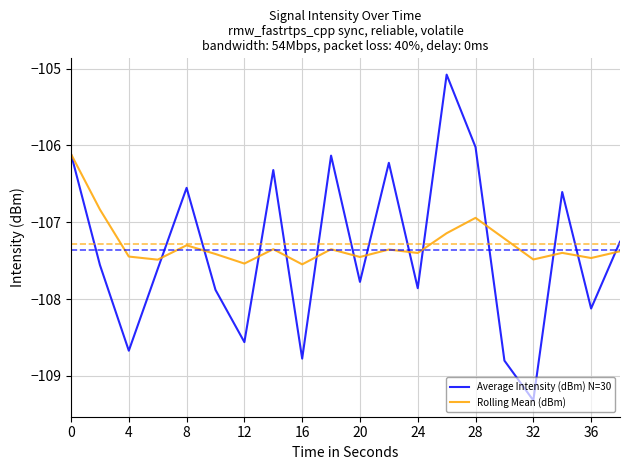

Which series has the largest total across all categories?

Rolling Mean (dBm)